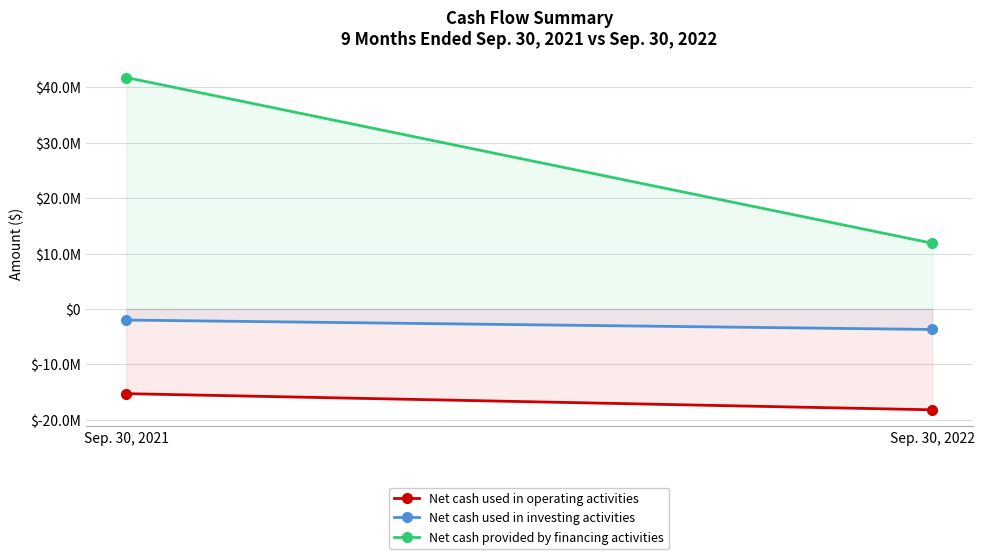

What are all the series names shown in the legend?

Net cash used in operating activities, Net cash used in investing activities, Net cash provided by financing activities